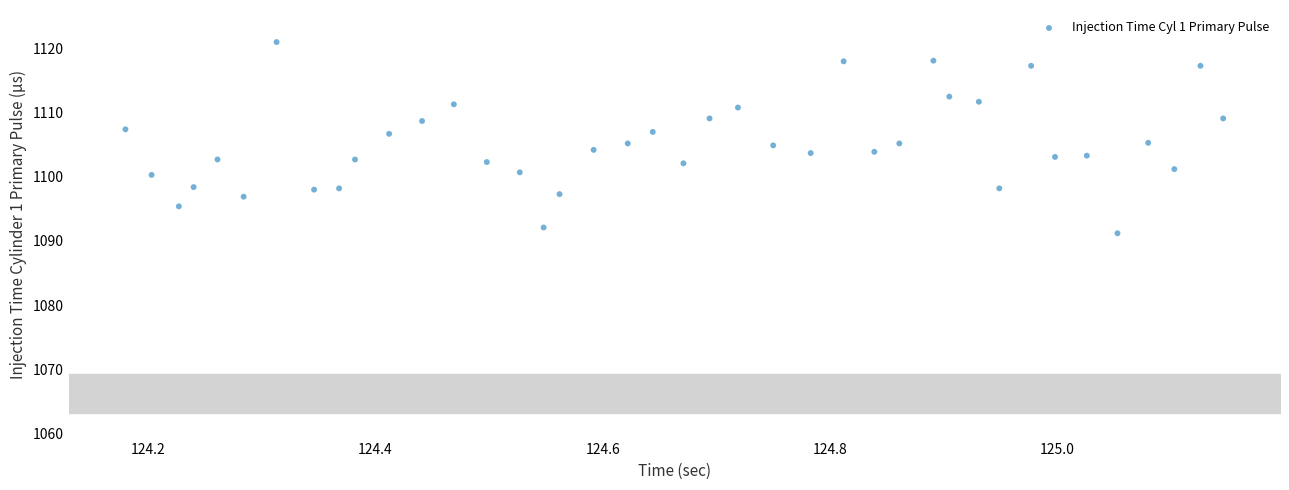

What is the range of X values (max minus min)?

1.0